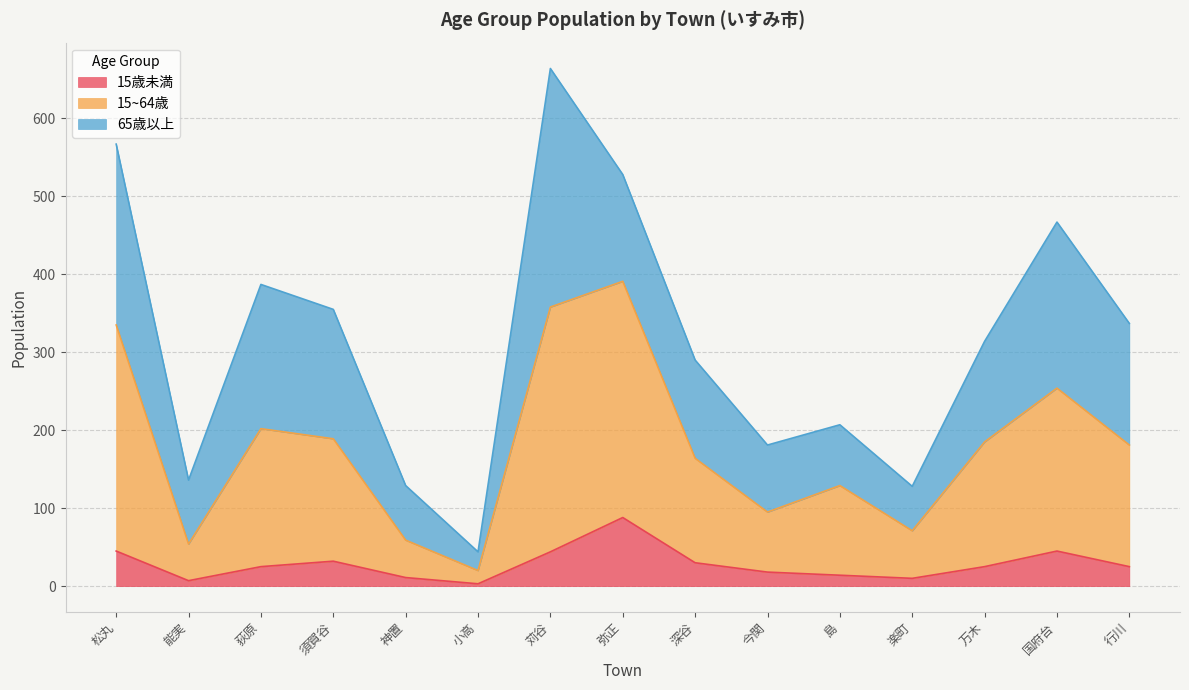

The 15~64歳 series shows 20 at 小高. True or false?

True